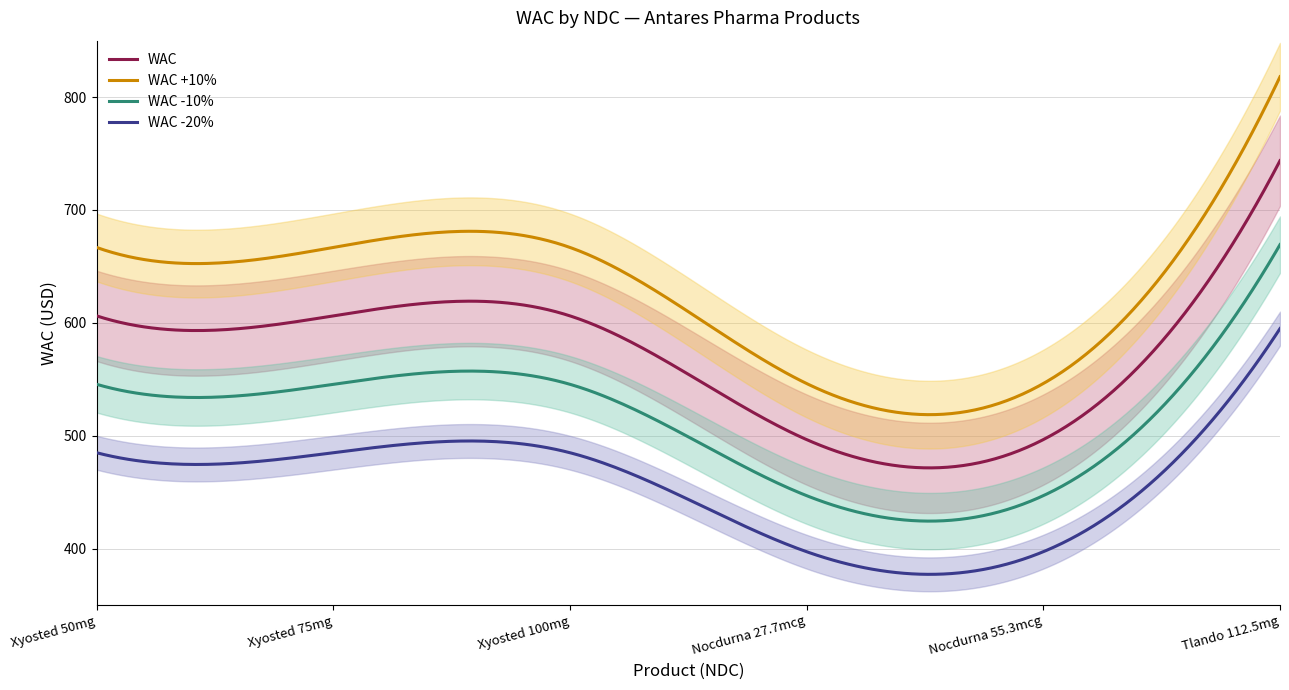

What is the minimum value for WAC?

471.5